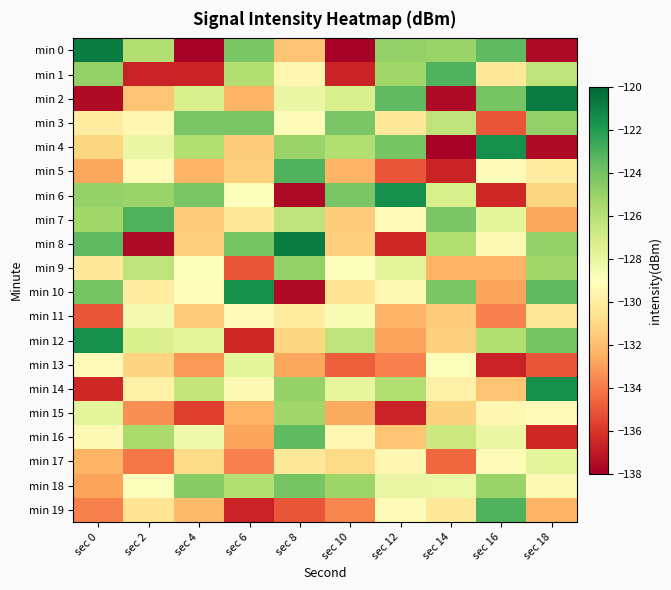

Reading left to right, transcribe all the data shown in this chart.

min 0: sec 0=-120.8	sec 2=-125.9	sec 4=-137.9	sec 6=-124.2	sec 8=-131.8	sec 10=-137.9	sec 12=-124.9	sec 14=-125.1	sec 16=-123.5	sec 18=-137.6
min 1: sec 0=-124.9	sec 2=-136.7	sec 4=-136.6	sec 6=-125.8	sec 8=-129.5	sec 10=-136.6	sec 12=-125.3	sec 14=-123.1	sec 16=-130.3	sec 18=-126.3
min 2: sec 0=-137.5	sec 2=-131.8	sec 4=-127.2	sec 6=-132.3	sec 8=-128.0	sec 10=-127.2	sec 12=-123.5	sec 14=-137.6	sec 16=-124.1	sec 18=-120.8
min 3: sec 0=-130.0	sec 2=-129.5	sec 4=-124.2	sec 6=-124.2	sec 8=-129.2	sec 10=-124.2	sec 12=-130.3	sec 14=-126.3	sec 16=-135.1	sec 18=-124.9
min 4: sec 0=-131.1	sec 2=-128.0	sec 4=-125.8	sec 6=-131.5	sec 8=-125.1	sec 10=-125.8	sec 12=-124.1	sec 14=-137.9	sec 16=-121.5	sec 18=-137.5
min 5: sec 0=-132.7	sec 2=-129.2	sec 4=-132.3	sec 6=-131.4	sec 8=-123.1	sec 10=-132.3	sec 12=-135.1	sec 14=-136.6	sec 16=-129.2	sec 18=-130.0
min 6: sec 0=-124.9	sec 2=-125.1	sec 4=-124.2	sec 6=-128.9	sec 8=-137.6	sec 10=-124.2	sec 12=-121.5	sec 14=-127.2	sec 16=-136.5	sec 18=-131.1
min 7: sec 0=-125.3	sec 2=-123.1	sec 4=-131.5	sec 6=-130.3	sec 8=-126.3	sec 10=-131.5	sec 12=-129.2	sec 14=-124.2	sec 16=-127.8	sec 18=-132.7
min 8: sec 0=-123.5	sec 2=-137.6	sec 4=-131.4	sec 6=-124.1	sec 8=-120.8	sec 10=-131.4	sec 12=-136.5	sec 14=-125.8	sec 16=-129.3	sec 18=-124.9
min 9: sec 0=-130.3	sec 2=-126.3	sec 4=-128.9	sec 6=-135.1	sec 8=-124.9	sec 10=-128.9	sec 12=-127.8	sec 14=-132.3	sec 16=-132.3	sec 18=-125.3
min 10: sec 0=-124.1	sec 2=-130.0	sec 4=-129.1	sec 6=-121.5	sec 8=-137.5	sec 10=-130.5	sec 12=-129.3	sec 14=-124.2	sec 16=-132.8	sec 18=-123.5
min 11: sec 0=-135.1	sec 2=-128.5	sec 4=-131.5	sec 6=-129.2	sec 8=-130.0	sec 10=-128.7	sec 12=-132.3	sec 14=-131.5	sec 16=-133.8	sec 18=-130.3
min 12: sec 0=-121.5	sec 2=-127.3	sec 4=-127.8	sec 6=-136.5	sec 8=-131.1	sec 10=-126.3	sec 12=-132.8	sec 14=-131.4	sec 16=-125.9	sec 18=-124.1
min 13: sec 0=-129.2	sec 2=-131.2	sec 4=-133.2	sec 6=-127.8	sec 8=-132.7	sec 10=-134.8	sec 12=-133.8	sec 14=-128.9	sec 16=-136.7	sec 18=-135.1
min 14: sec 0=-136.5	sec 2=-129.8	sec 4=-126.4	sec 6=-129.3	sec 8=-124.9	sec 10=-127.9	sec 12=-125.9	sec 14=-129.8	sec 16=-131.8	sec 18=-121.5
min 15: sec 0=-127.8	sec 2=-133.4	sec 4=-135.7	sec 6=-132.3	sec 8=-125.3	sec 10=-132.6	sec 12=-136.7	sec 14=-131.3	sec 16=-129.5	sec 18=-129.2
min 16: sec 0=-129.3	sec 2=-125.6	sec 4=-128.3	sec 6=-132.8	sec 8=-123.5	sec 10=-129.4	sec 12=-131.8	sec 14=-126.7	sec 16=-128.0	sec 18=-136.5
min 17: sec 0=-132.3	sec 2=-134.1	sec 4=-130.9	sec 6=-133.8	sec 8=-130.3	sec 10=-131.0	sec 12=-129.5	sec 14=-134.5	sec 16=-129.2	sec 18=-127.8
min 18: sec 0=-132.8	sec 2=-128.9	sec 4=-124.6	sec 6=-125.9	sec 8=-124.1	sec 10=-125.2	sec 12=-128.0	sec 14=-128.1	sec 16=-125.1	sec 18=-129.3
min 19: sec 0=-133.8	sec 2=-130.5	sec 4=-132.1	sec 6=-136.7	sec 8=-135.1	sec 10=-133.7	sec 12=-129.2	sec 14=-130.2	sec 16=-123.1	sec 18=-132.3